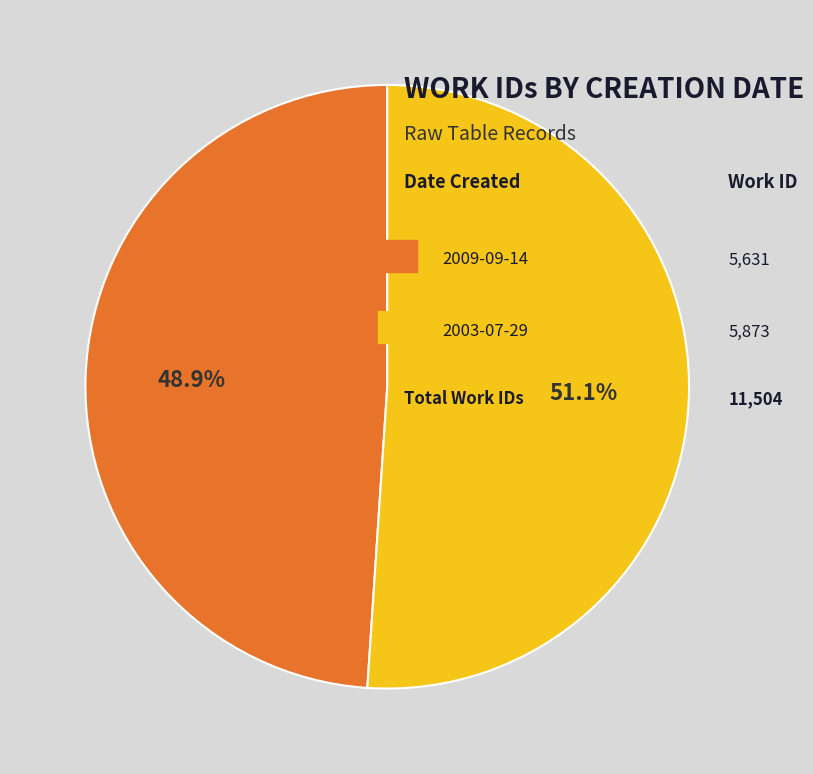

Does any single category account for the majority?

Yes